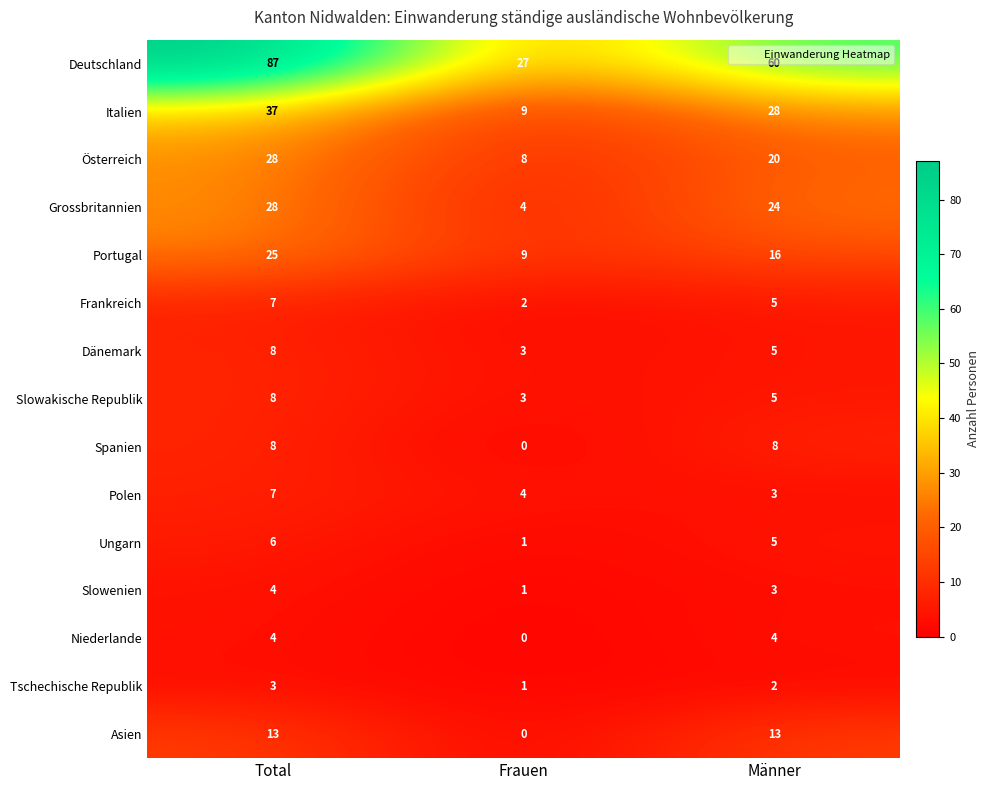

Which series has the largest total across all categories?

Deutschland